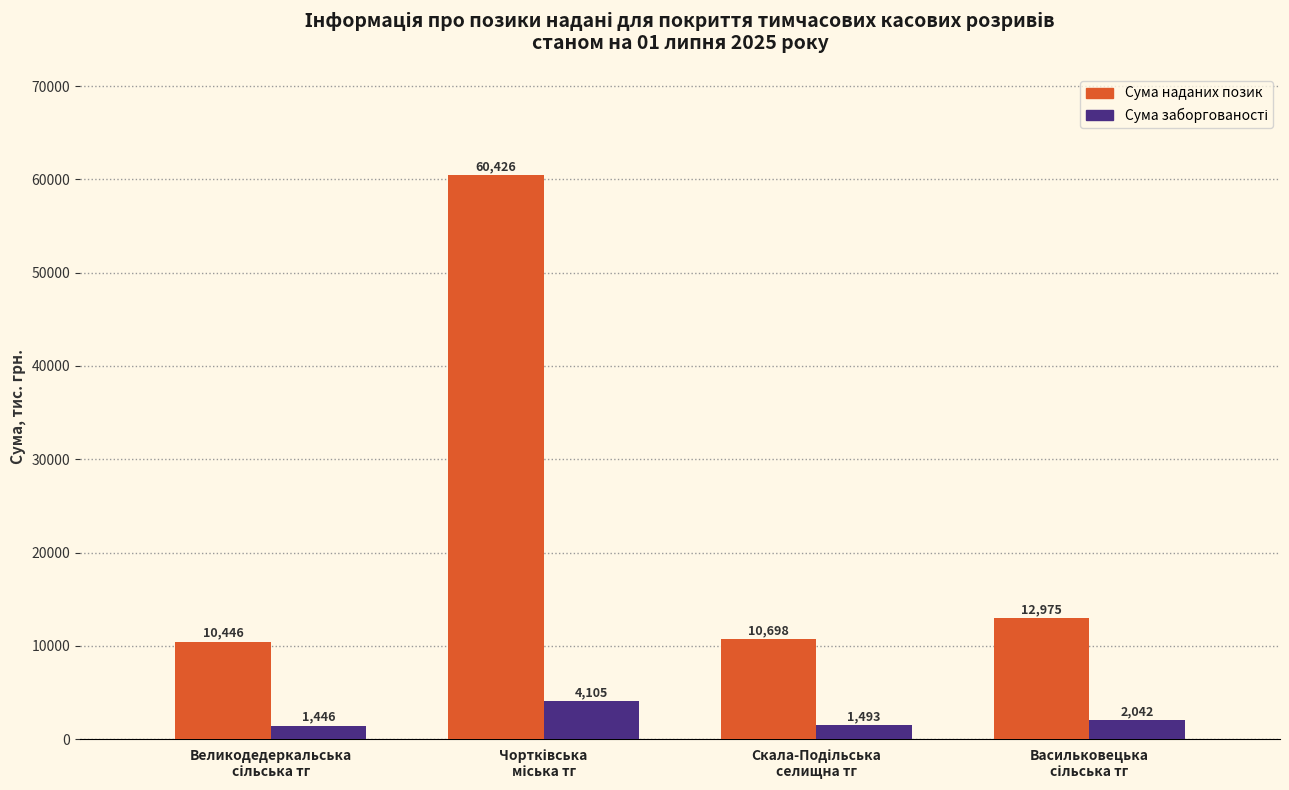

Does the chart contain stacked bars?

No